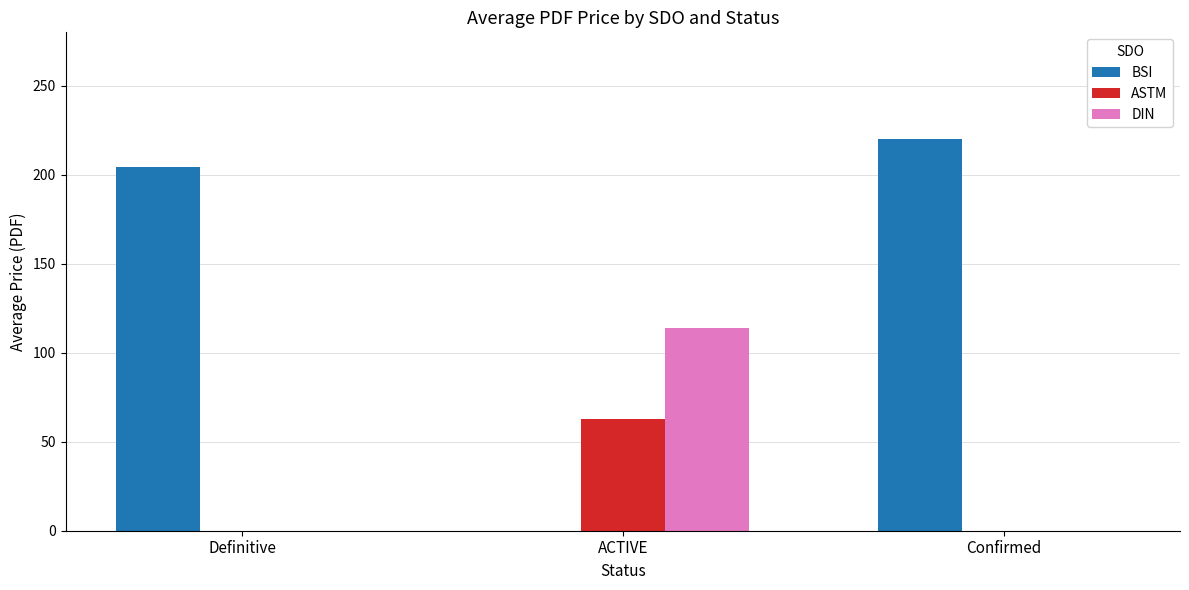

At which label does DIN reach its peak?

ACTIVE